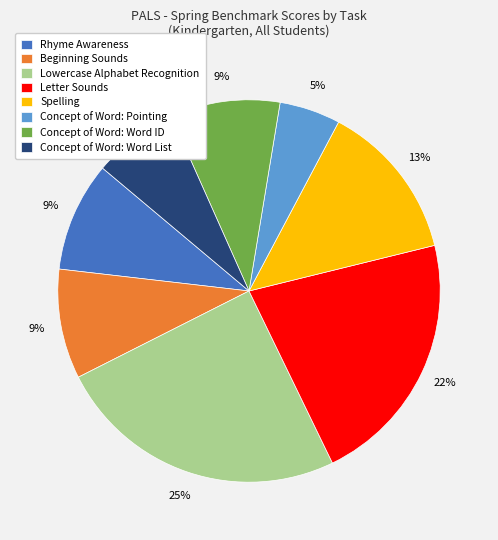

Which slice is the largest?

Lowercase Alphabet Recognition